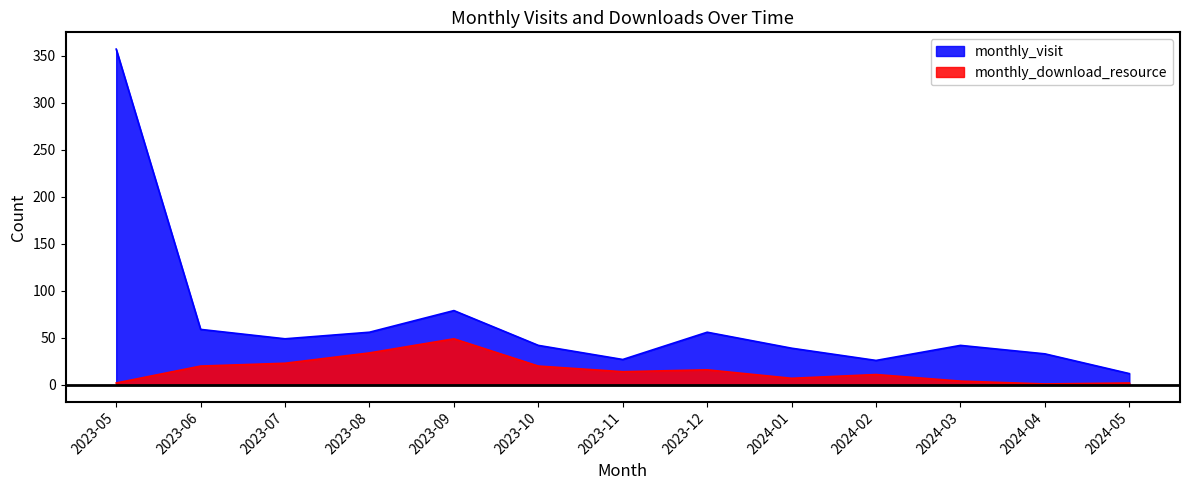

Which series has the largest range (max minus min)?

monthly_visit